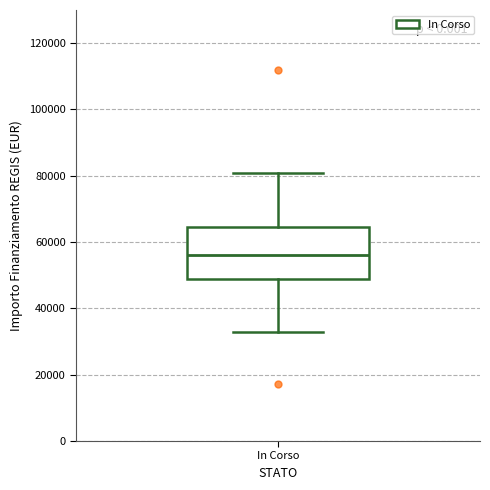

Transcribe this box plot: give where the median line is, the range the box spans, and where the two whiskers end, as read against the y-axis. The values are not printed on the chart, so give them approximately, as read against the axis.

median 56000, box 50000 to 64000, whiskers 32000 to 80000